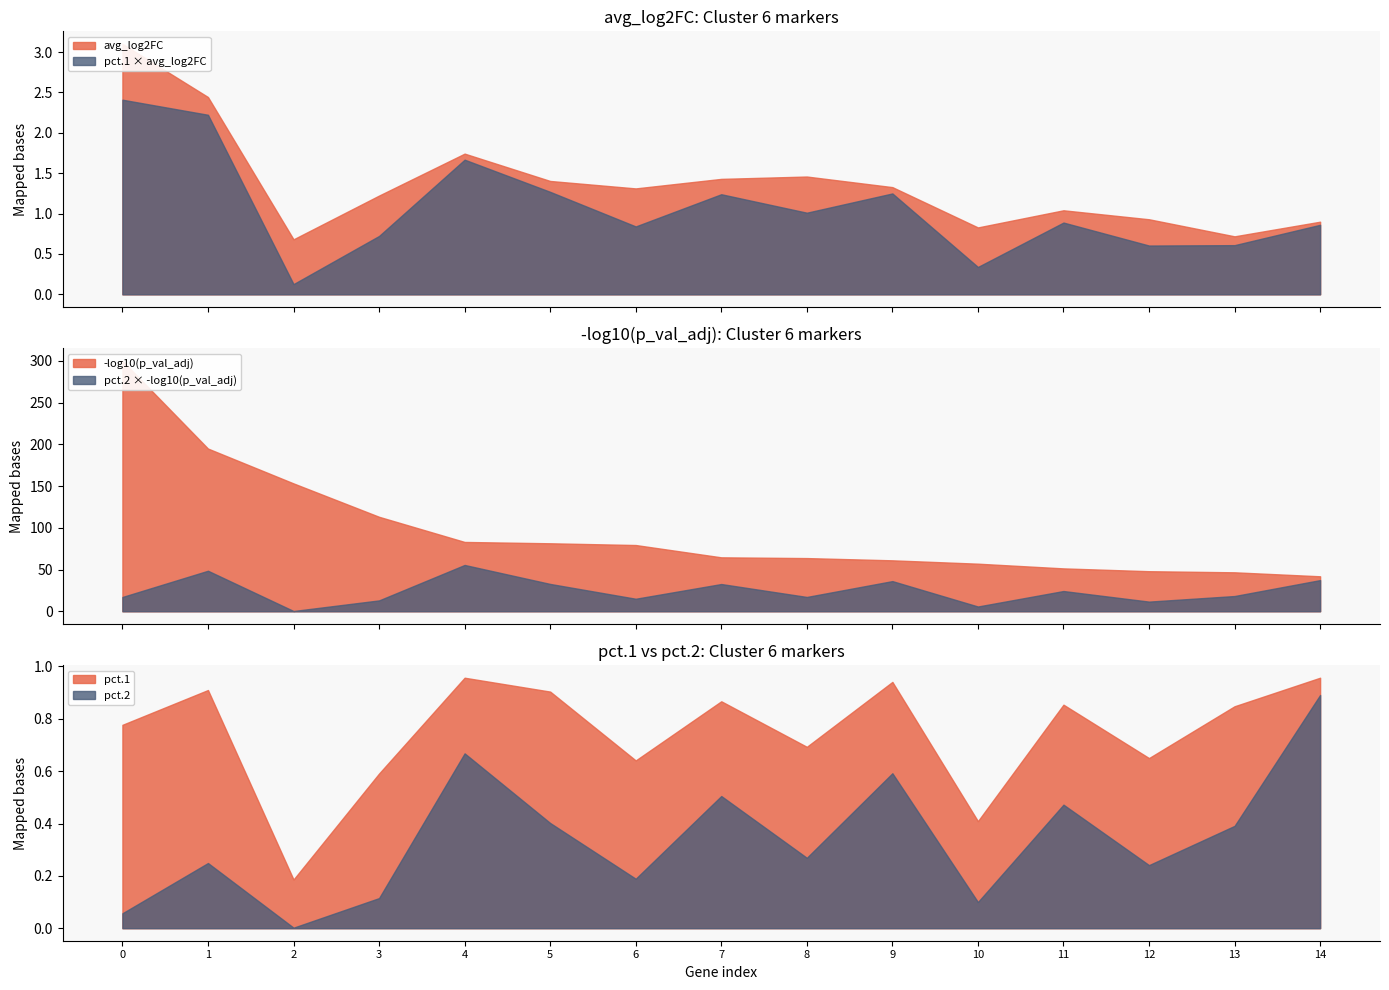

True or false: p_val_adj has a value of 0.0 at LOC107436465.

False